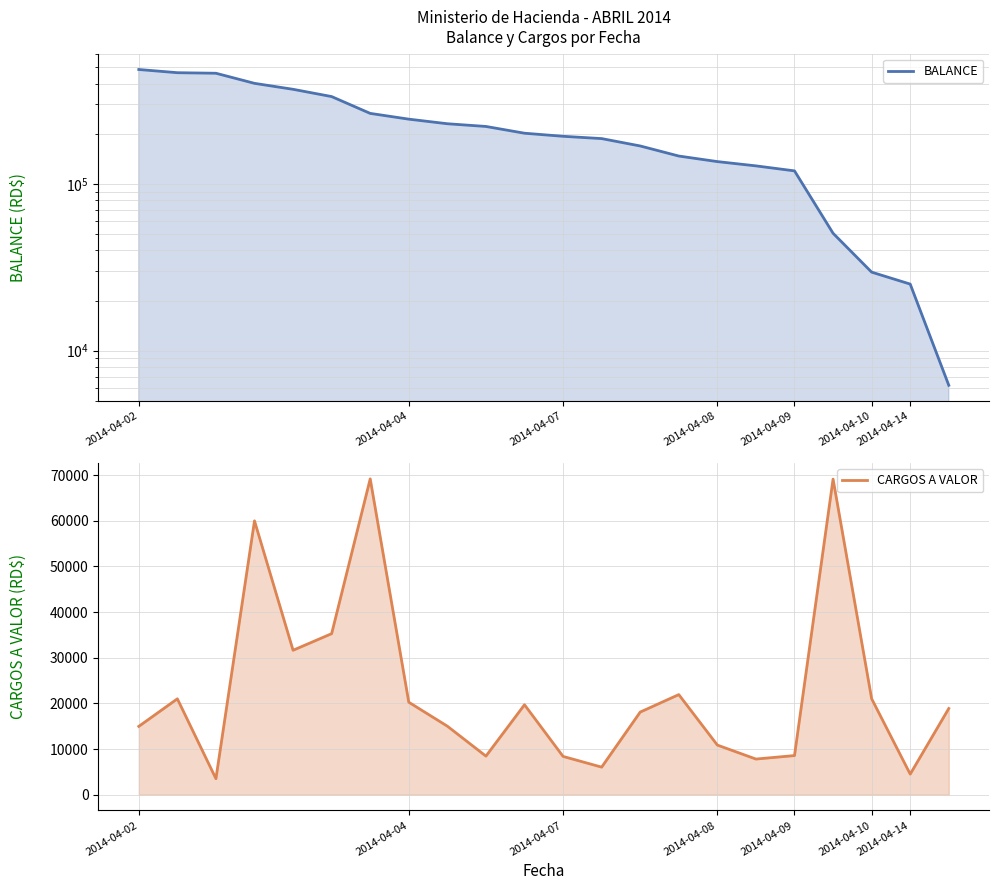

The CARGOS A VALOR series shows 7801.3 at 16. True or false?

True